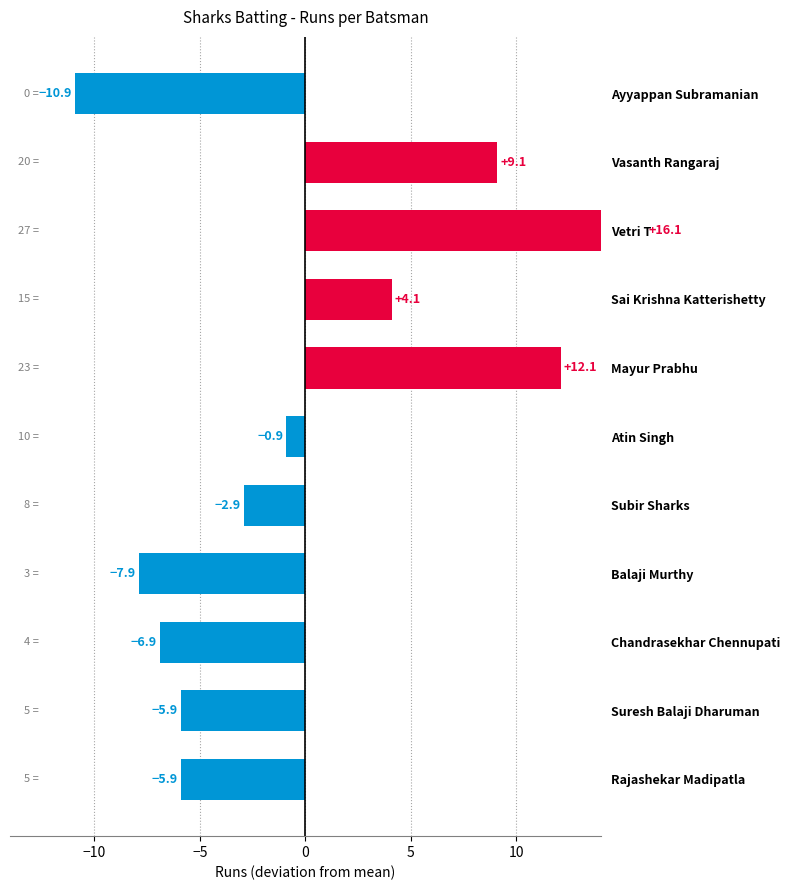

Count the number of values greater than -2.

5